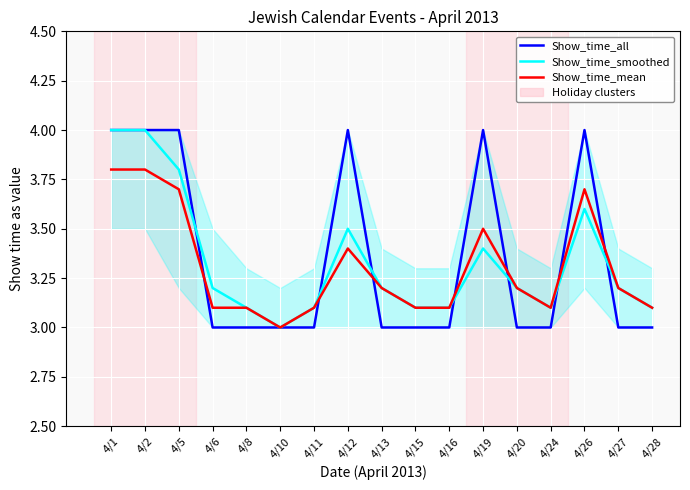

The value of Show_time_mean at 4/26 is 4.9. True or false?

False